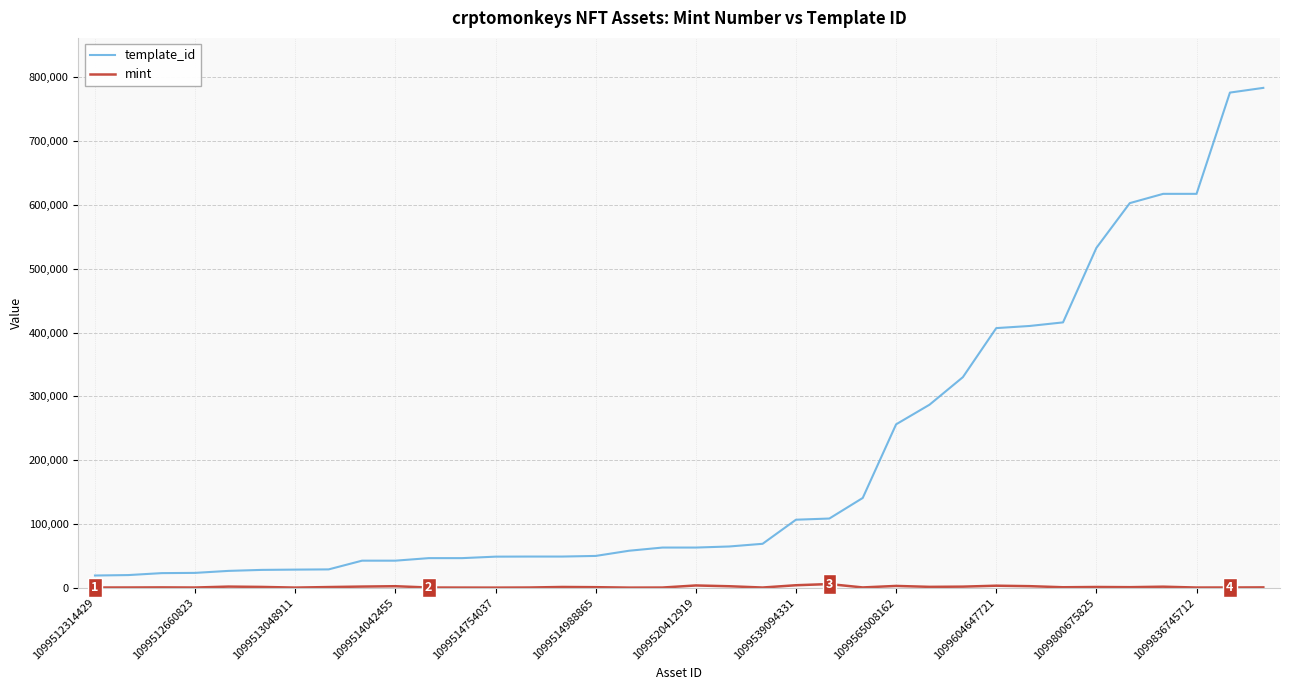

Which series has the widest spread of values?

template_id